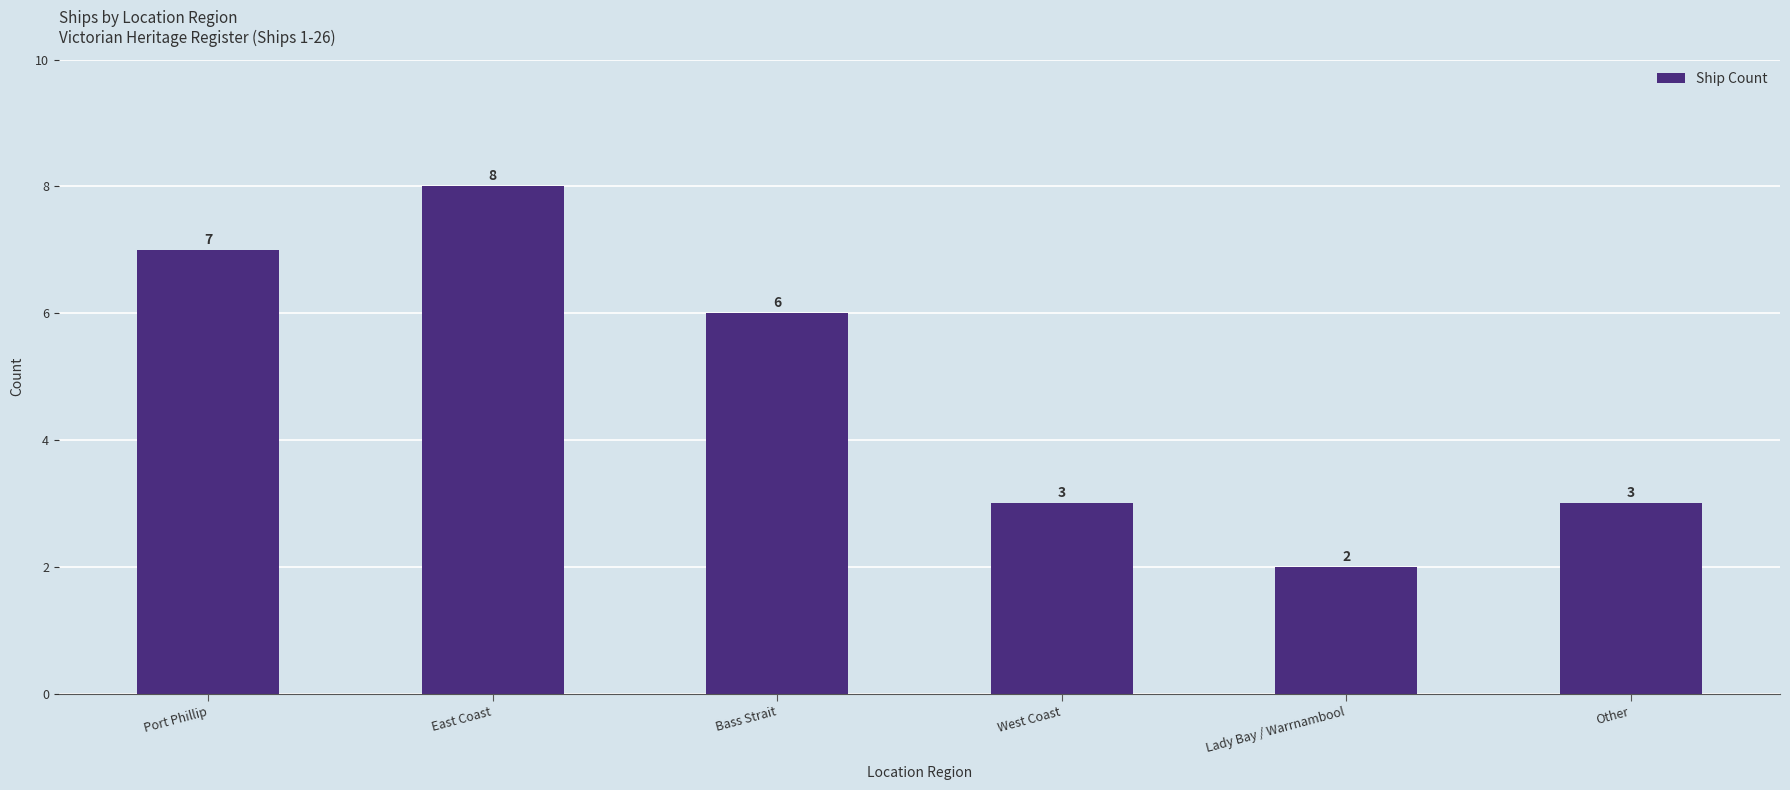

Reading right to left, transcribe all the data shown in this chart.

Other=3	Lady Bay / Warrnambool=2	West Coast=3	Bass Strait=6	East Coast=8	Port Phillip=7